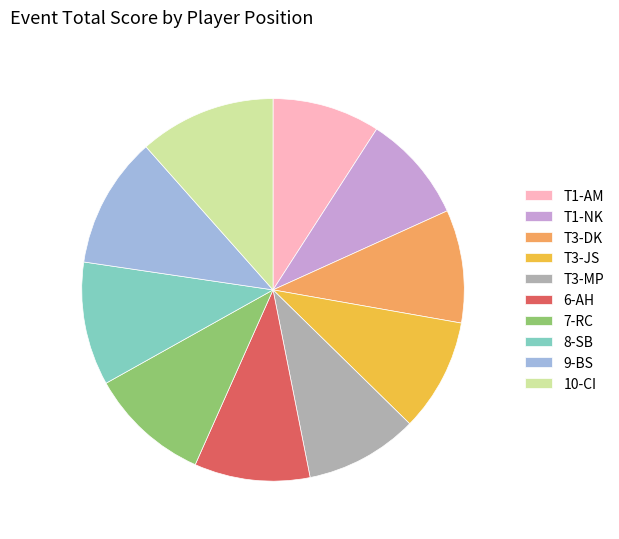

Is the sum of 6-AH and 9-BS greater than half?

No